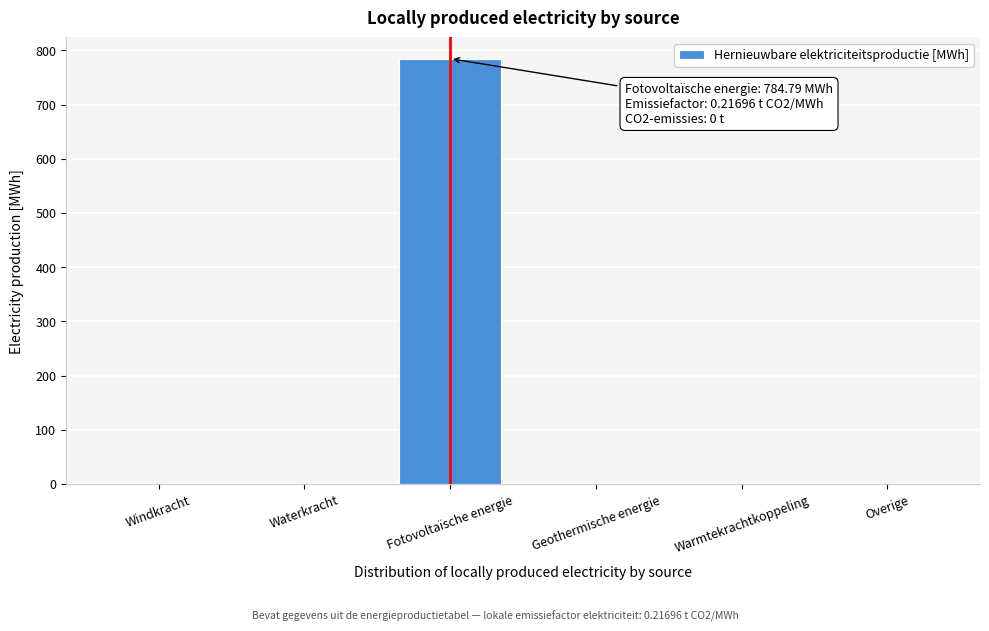

Reading left to right, list all the values displayed in this chart.

Windkracht=0.0	Waterkracht=0.0	Fotovoltaïsche energie=784.8	Geothermische energie=0.0	Warmtekrachtkoppeling=0.0	Overige=0.0